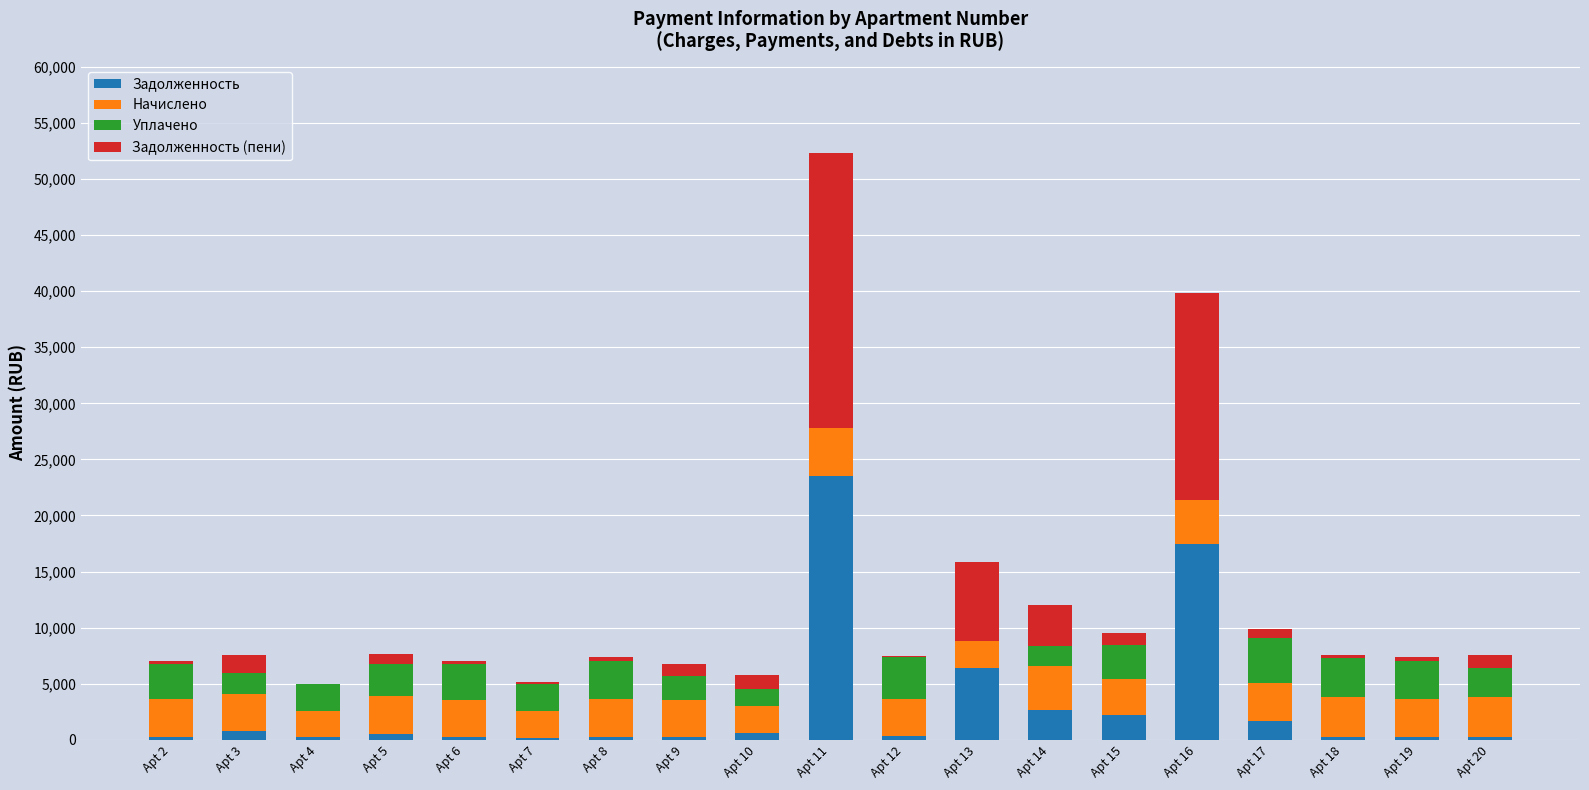

Where is Задолженность nearest to the value 11839?

Apt 13